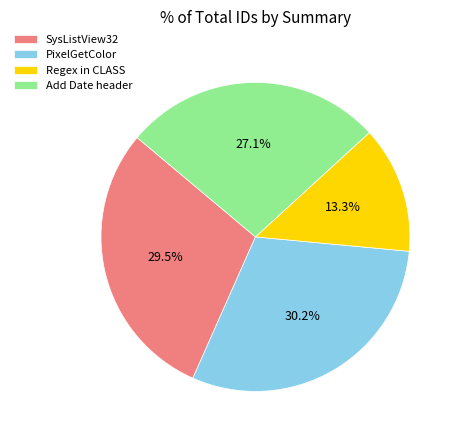

How many segments does this pie chart have?

4